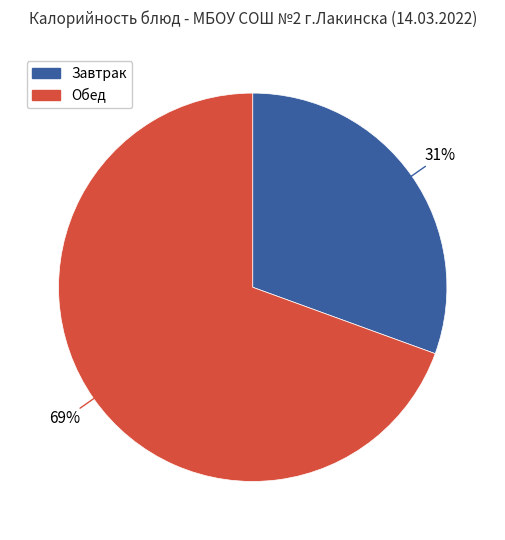

Is there a majority slice in this chart?

Yes